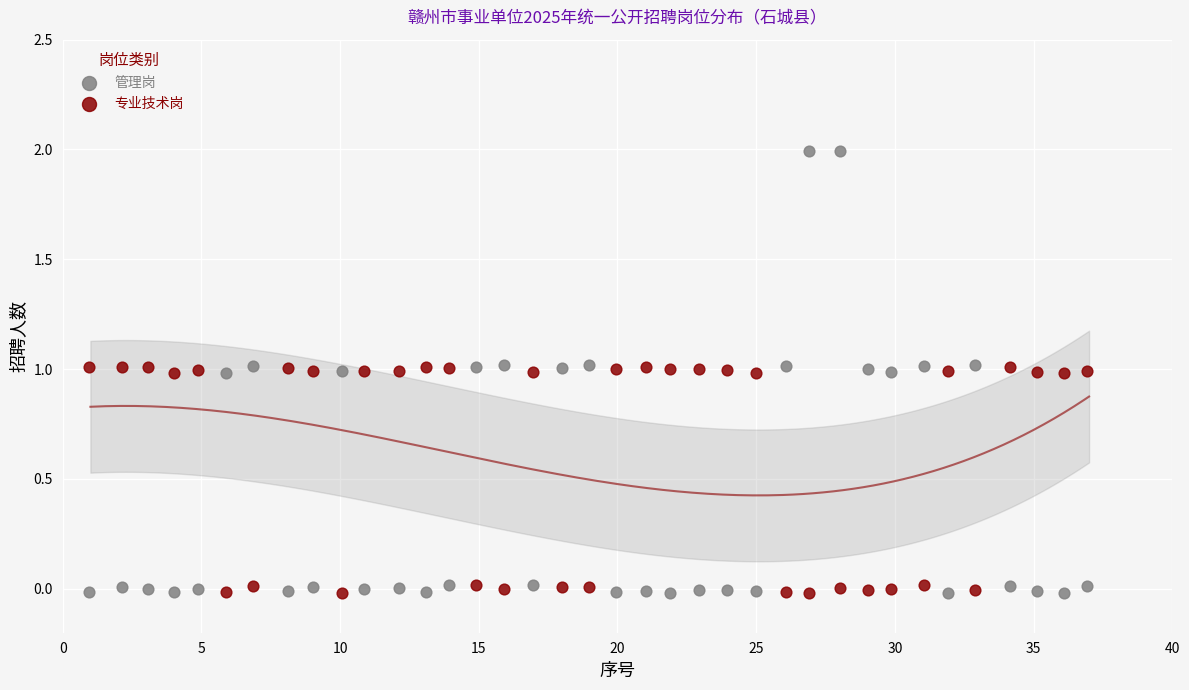

Across all data points, what is the range of Y values (max minus min)?

2.0